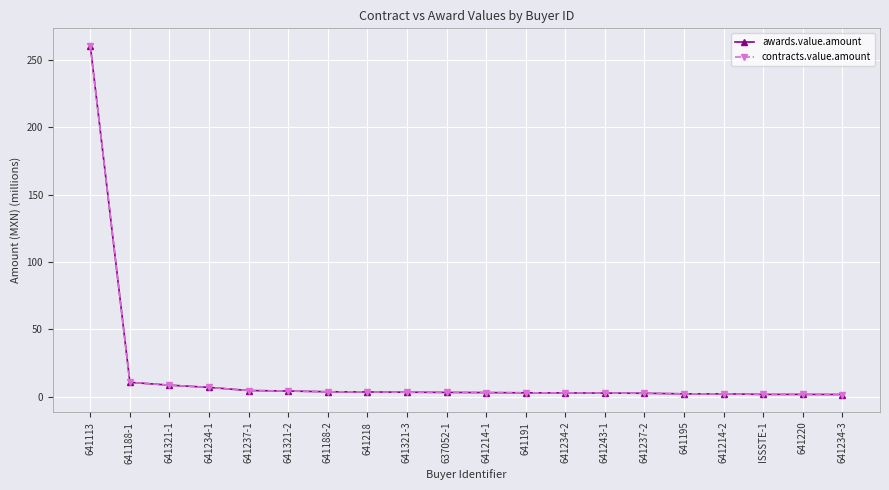

At 641214-1, list the series in order from smallest to largest.

awards.value.amount, contracts.value.amount